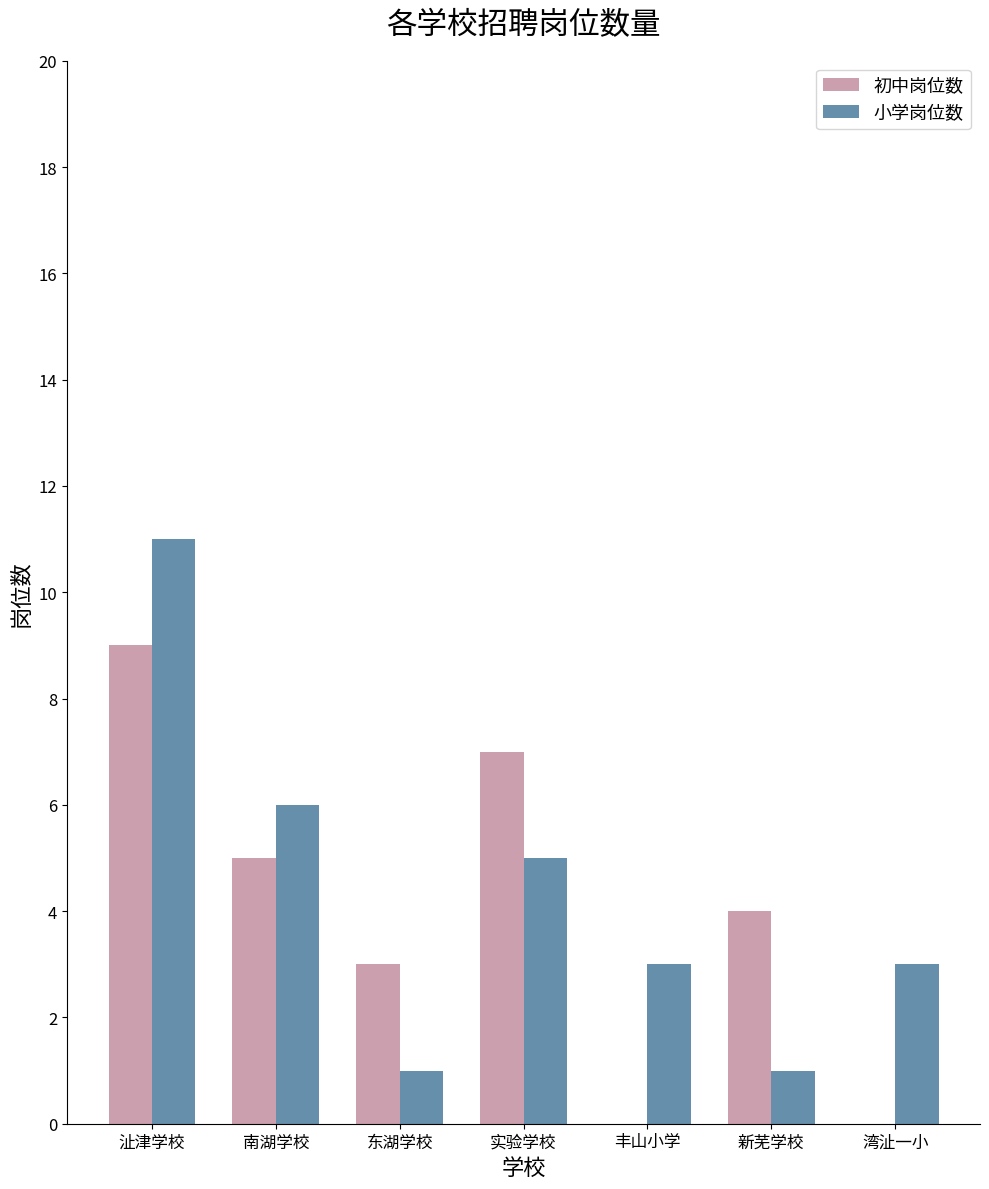

Reading right to left, what are all the values shown in this chart?

初中岗位数: 湾沚一小=0	新芜学校=4	丰山小学=0	实验学校=7	东湖学校=3	南湖学校=5	沚津学校=9
小学岗位数: 湾沚一小=3	新芜学校=1	丰山小学=3	实验学校=5	东湖学校=1	南湖学校=6	沚津学校=11